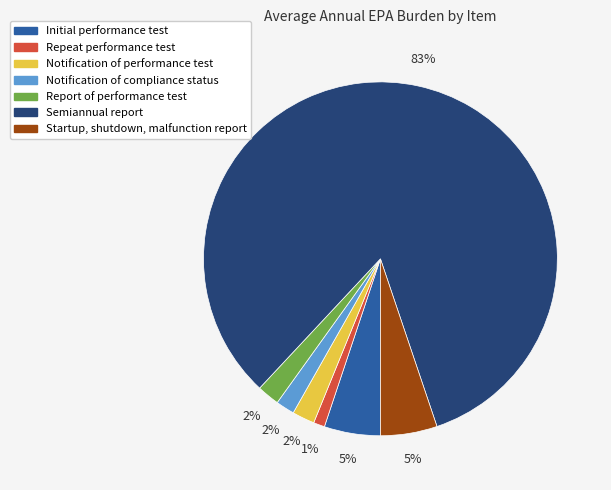

How many slices are in this pie chart?

7